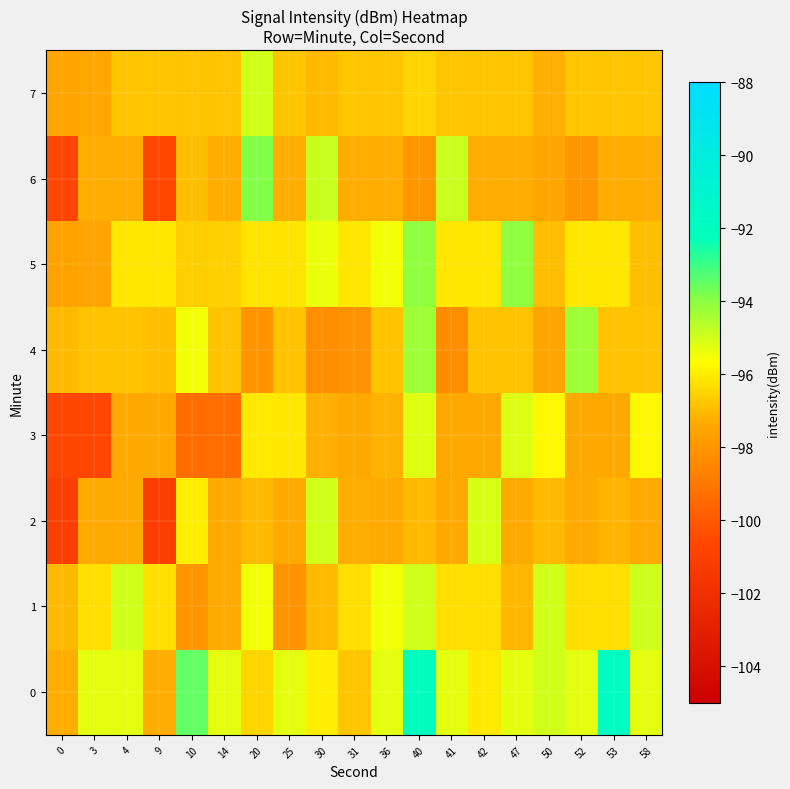

At 9, list the series in order from largest to smallest.

5, 1, 7, 4, 0, 3, 6, 2